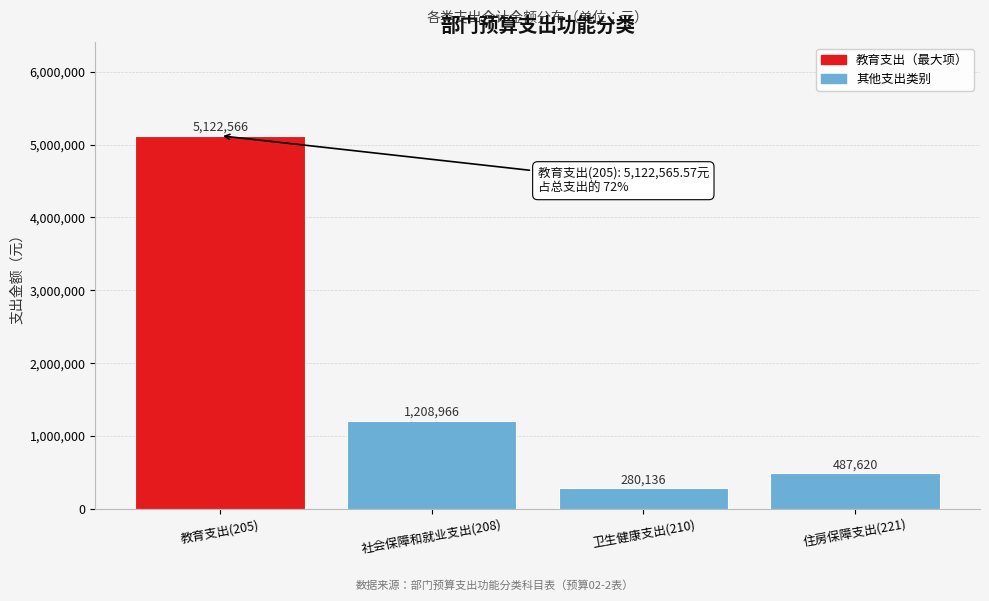

At which label is the value closest to 2701350?

社会保障和就业支出(208)